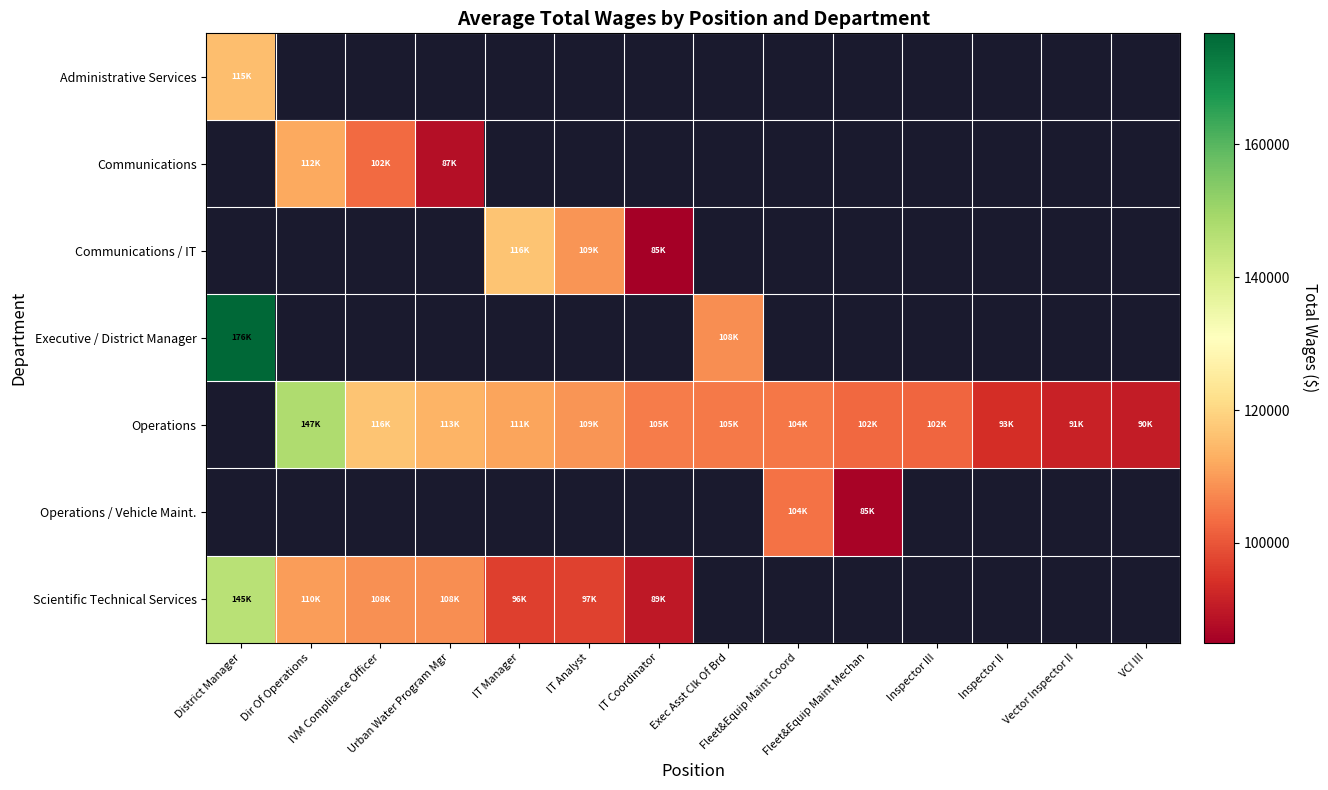

How many distinct data groups are displayed?

7